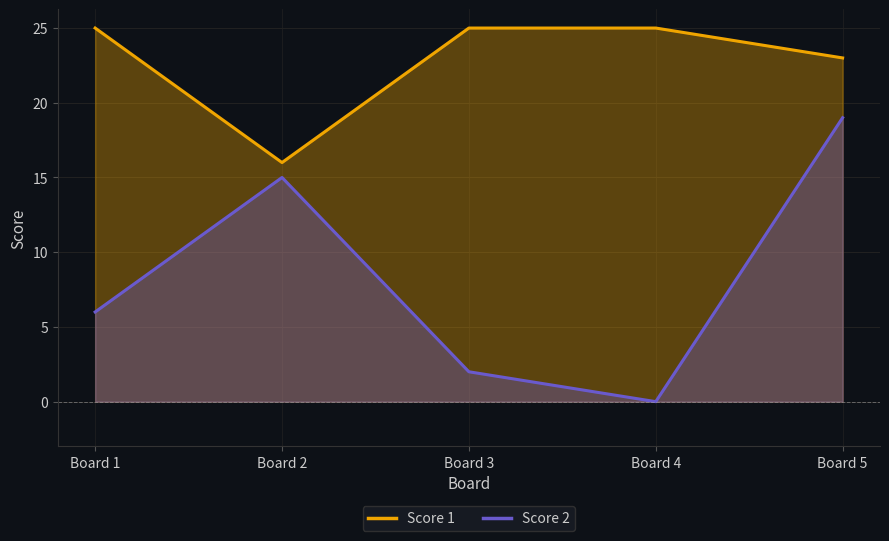

At which label does Score 2 reach its minimum?

Board 4